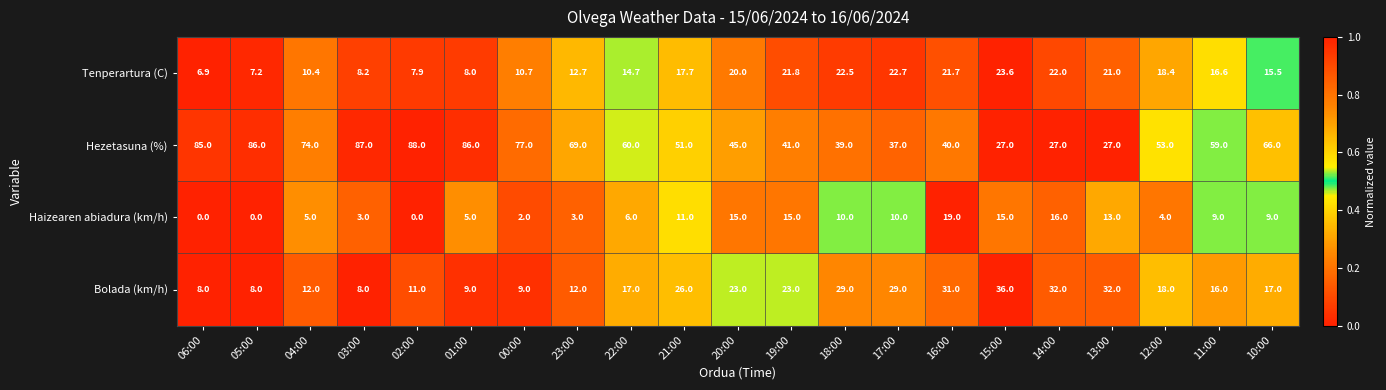

At how many categories does at least one series exceed 0?

21